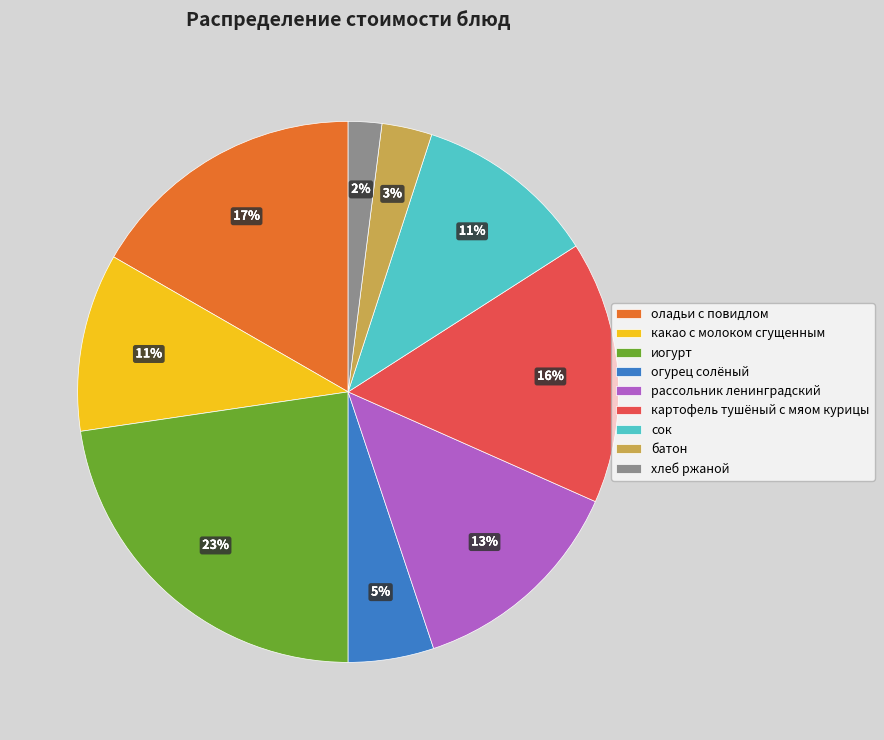

Which has a higher value, рассольник ленинградский or батон?

рассольник ленинградский